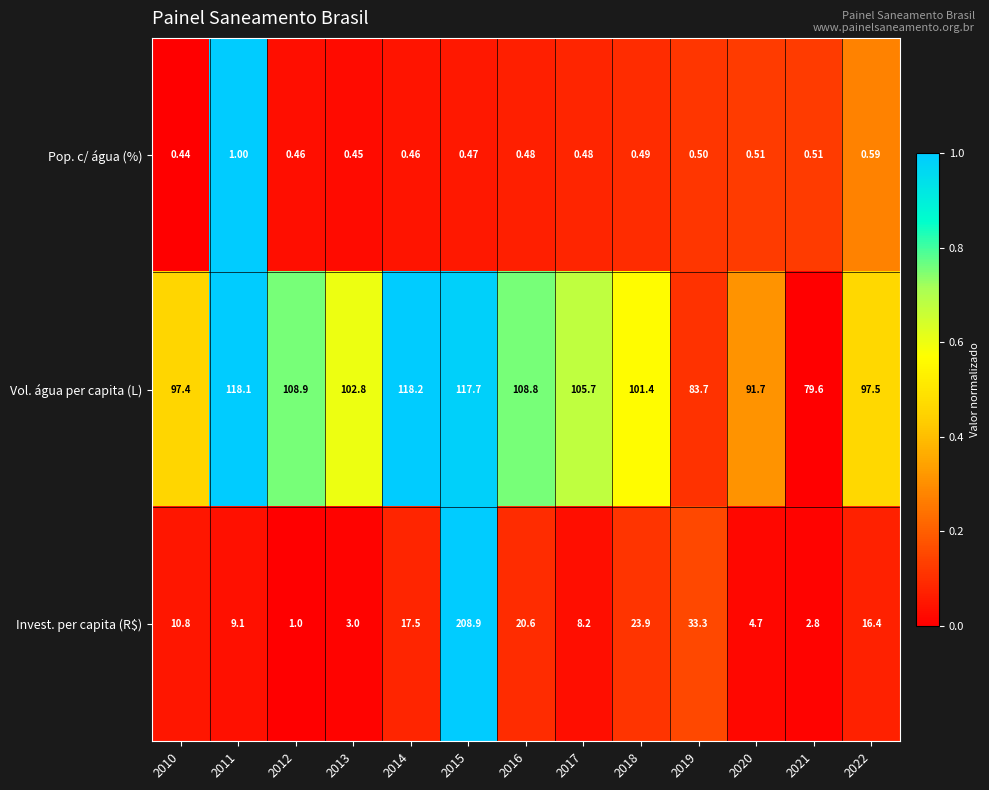

How many series are shown in this chart?

3